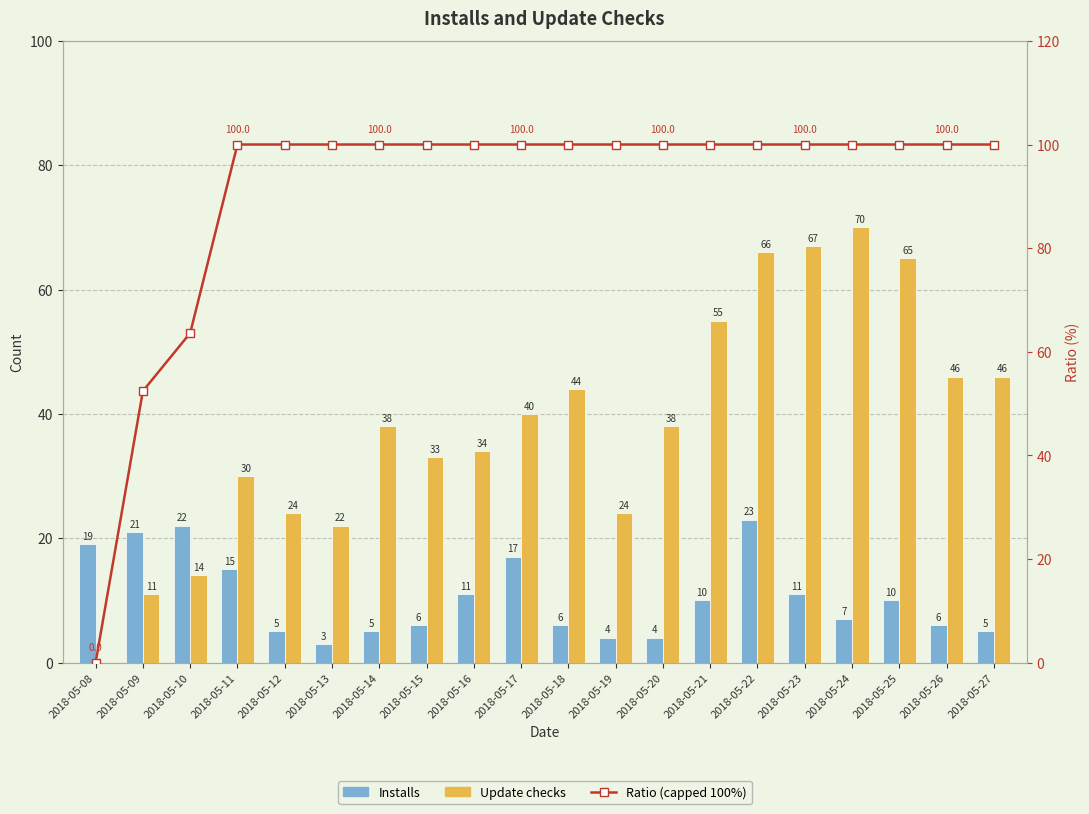

At how many categories does at least one series exceed 17?

20